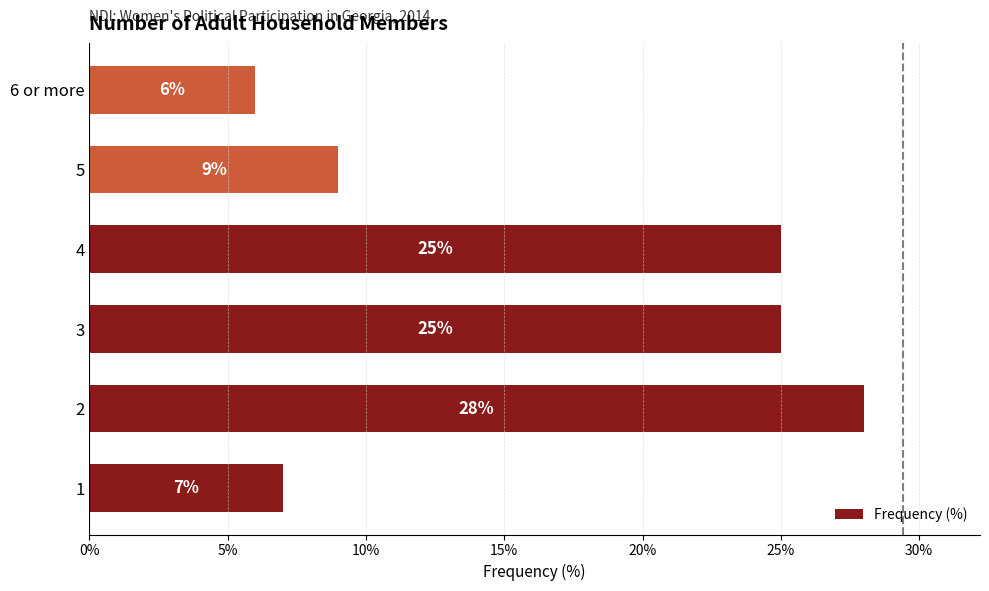

What value does the data have at 1, to the nearest 10?

10